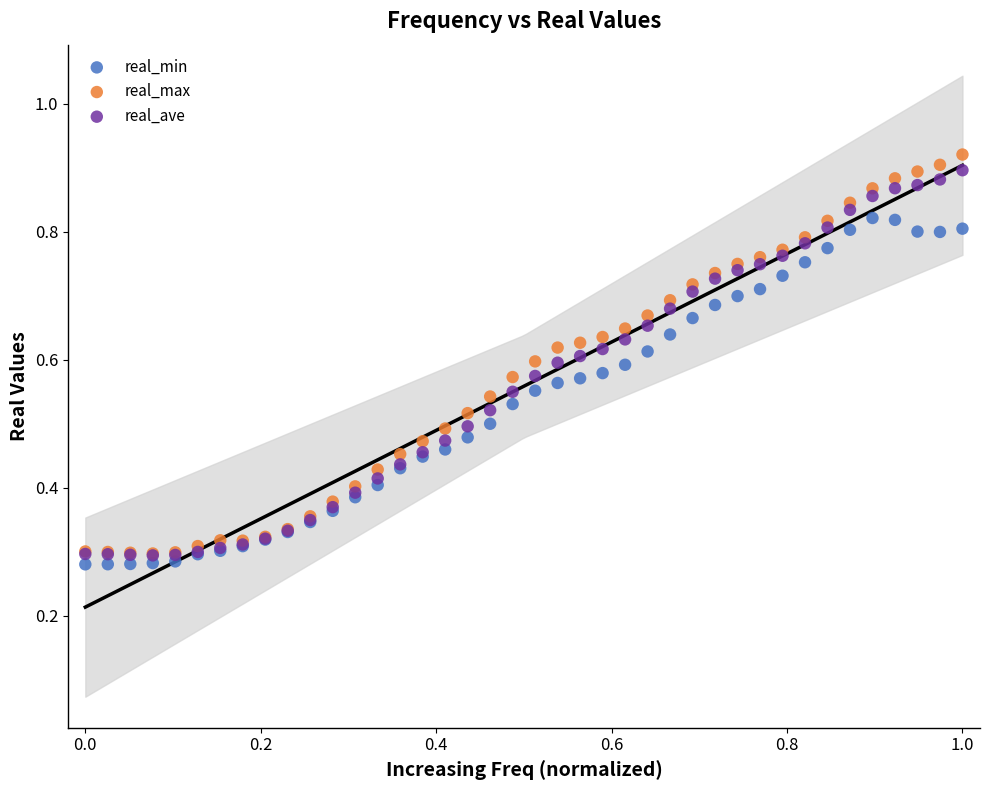

What are all the series names shown in the legend?

real_min, real_max, real_ave